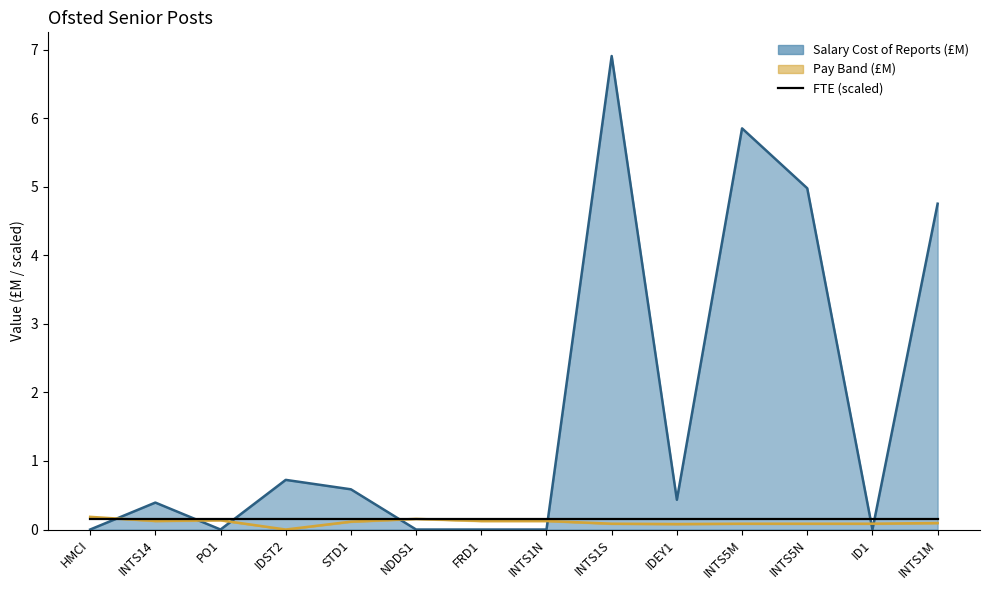

True or false: the data shows 10.1 at INTS5M.

False